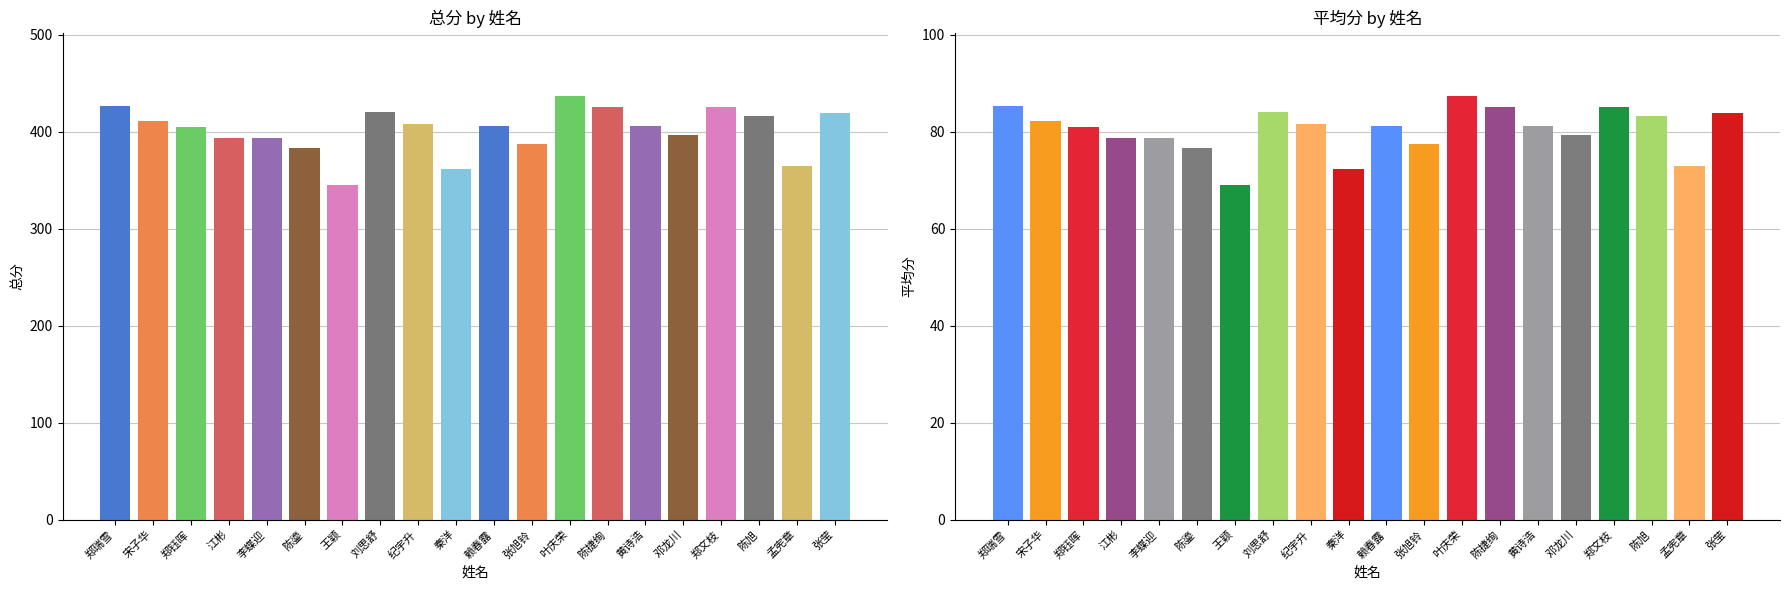

How many bars are there in total?

40